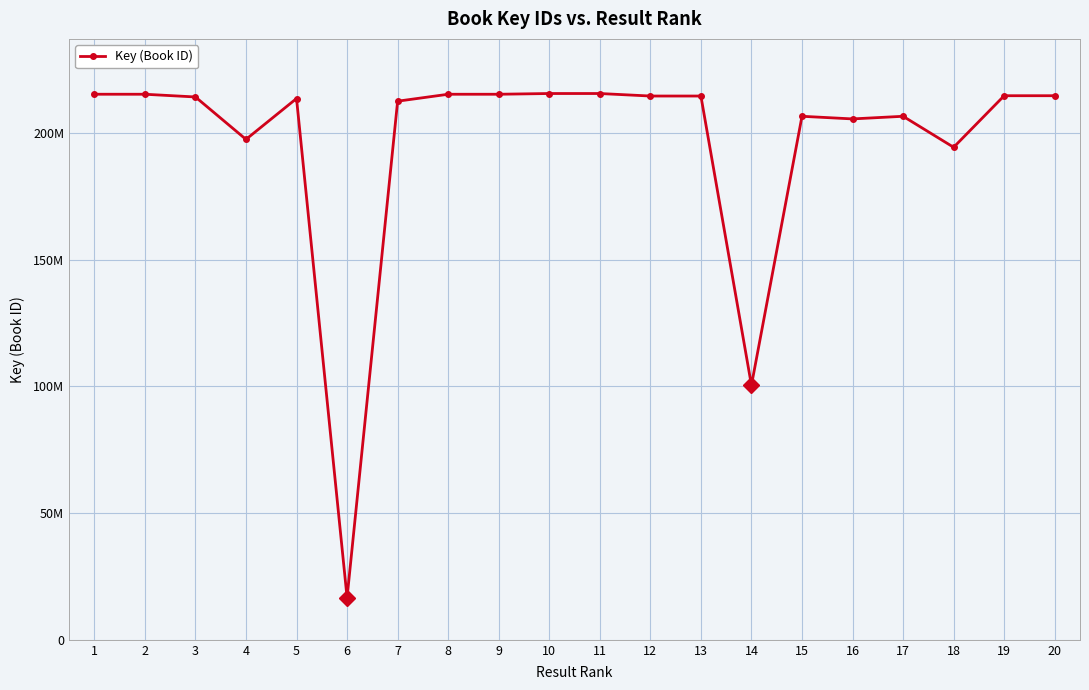

Does the chart have visible grid lines?

Yes